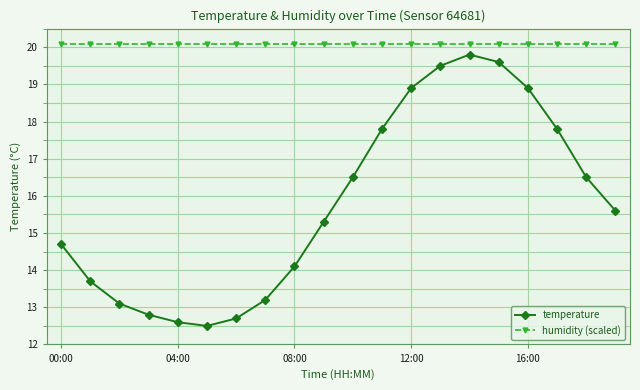

What is the value of the humidity (scaled) point at the 9th from the left?

20.1